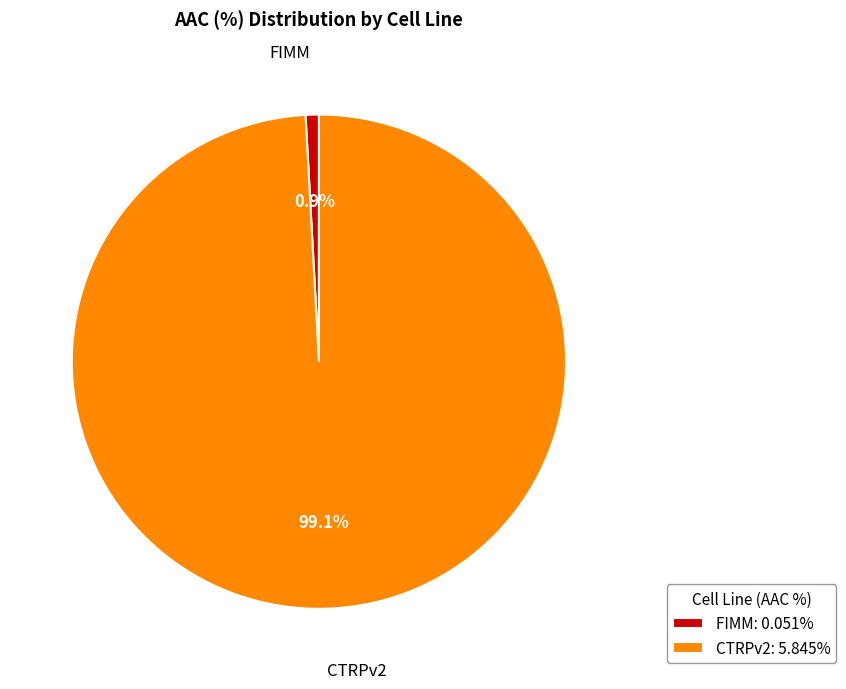

True or false: CTRPv2 accounts for 89% of the total.

False